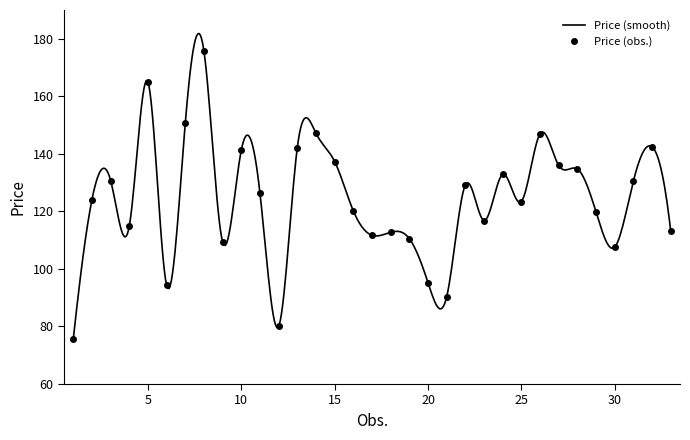

Where is the first local minimum?

4